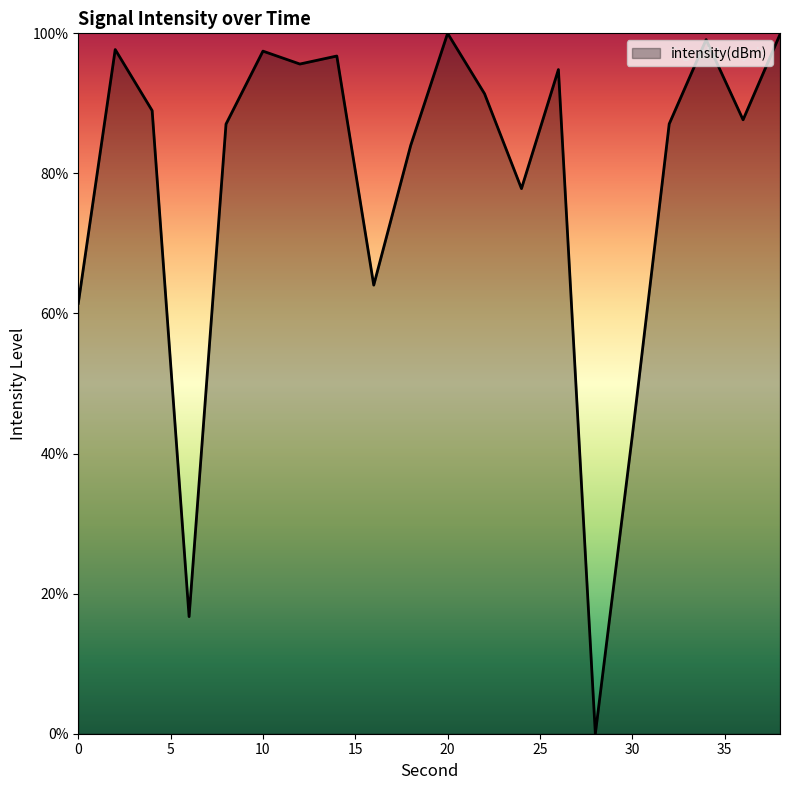

What is the greatest value displayed?

100.0